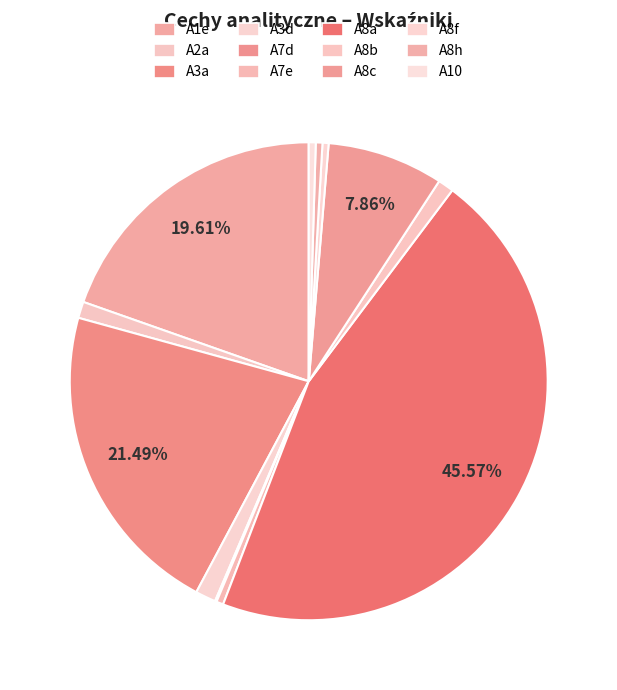

Does A3a account for over 50% of the chart?

No